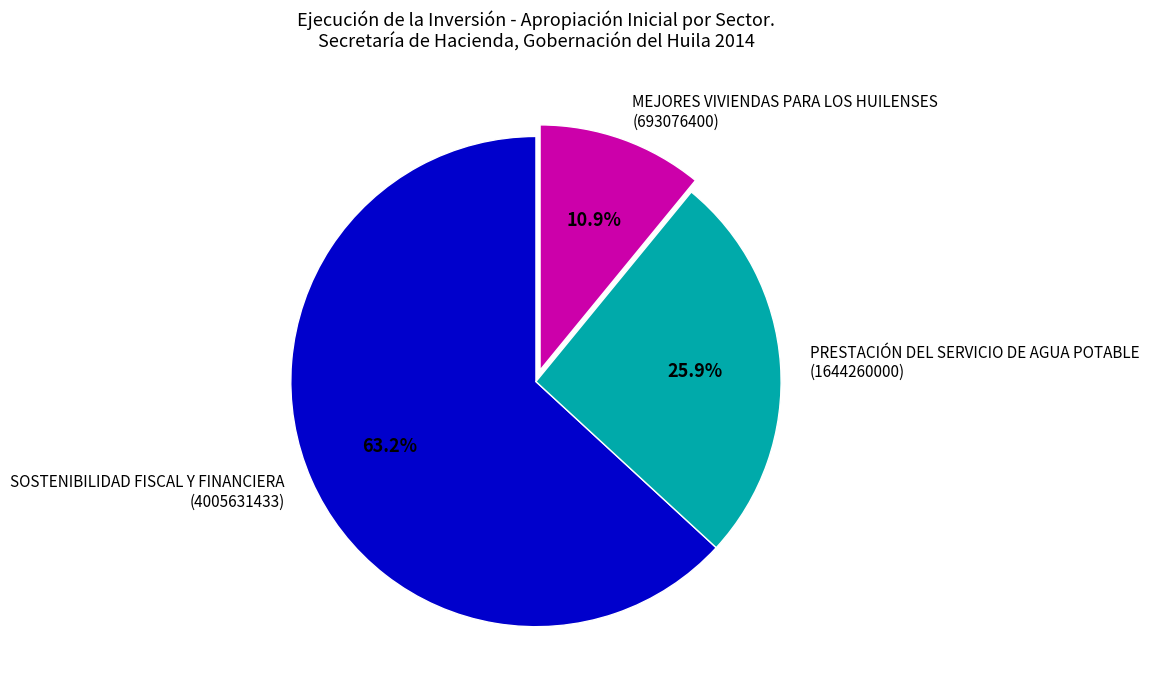

Rank the categories by value from lowest to highest.

MEJORES VIVIENDAS PARA LOS HUILENSES, PRESTACIÓN DEL SERVICIO DE AGUA POTABLE, SOSTENIBILIDAD FISCAL Y FINANCIERA